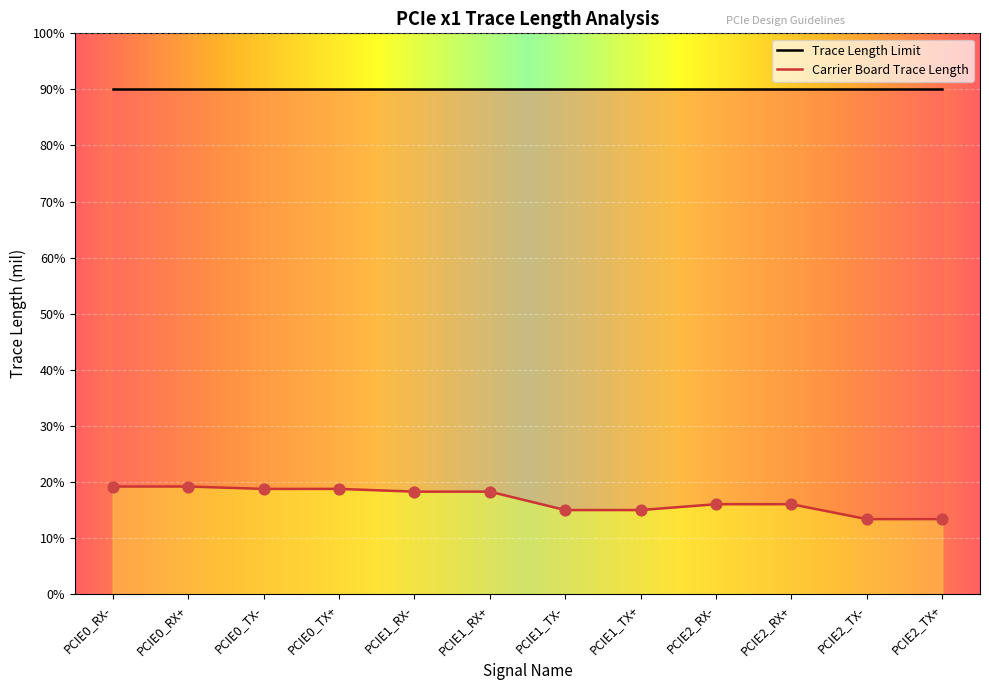

Between PCIE0_TX- and PCIE0_RX-, which is larger?

PCIE0_RX-